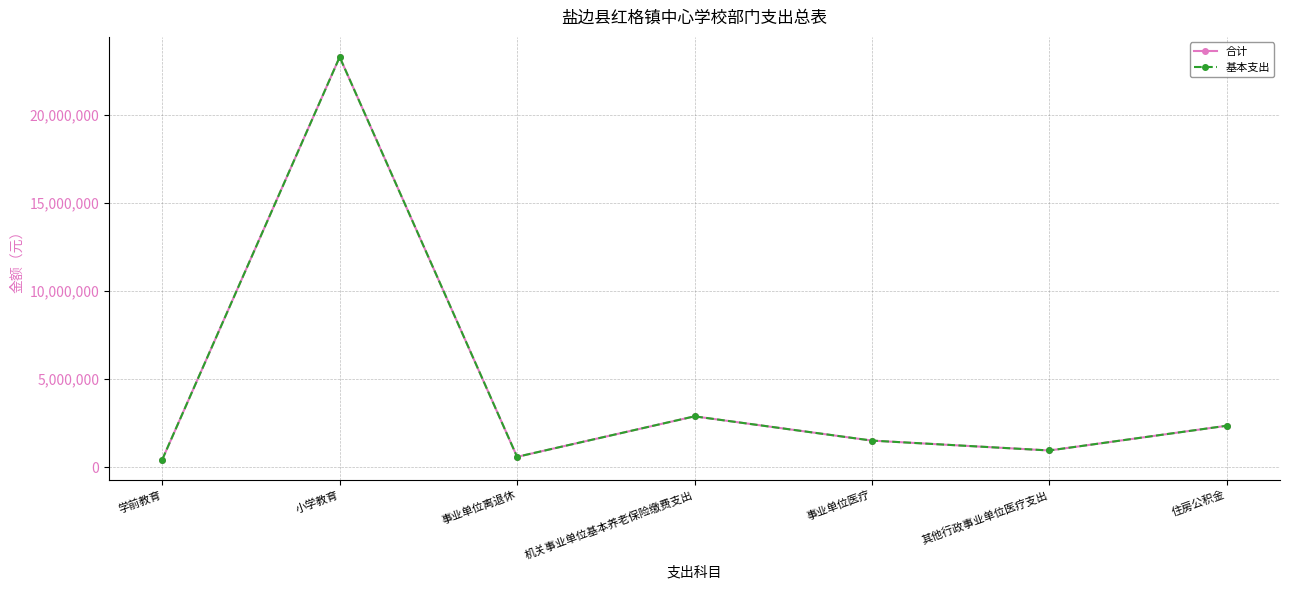

What is the label of the 5th point from the right?

事业单位离退休